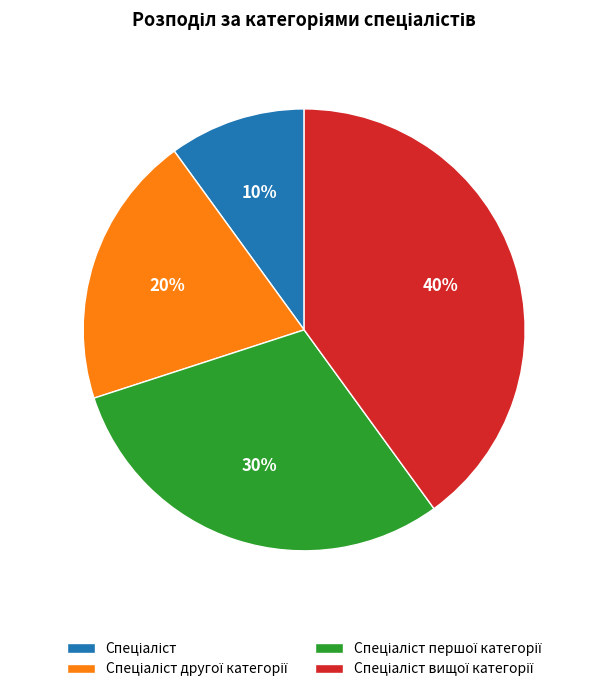

To the nearest percent, what is the difference between the largest and smallest slice percentages?

30%